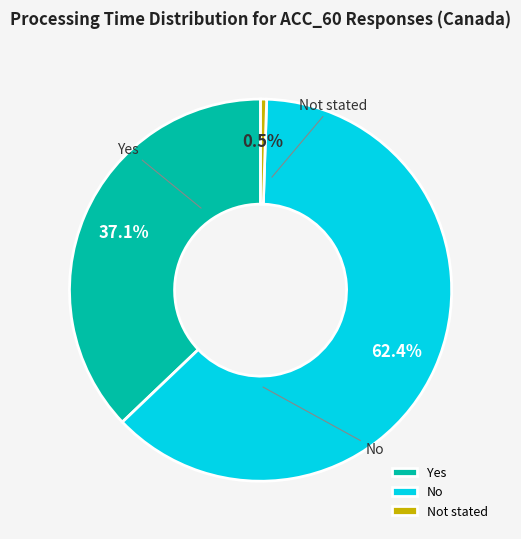

Is it true that Yes is 37% of the pie?

True